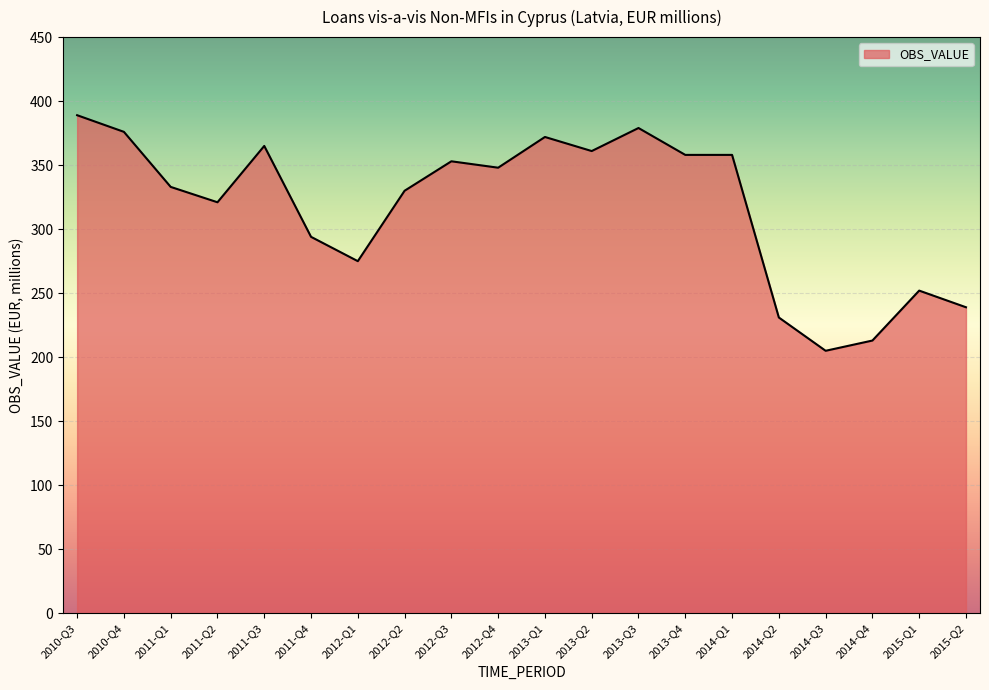

What is the approximate value at 2013-Q2?

361